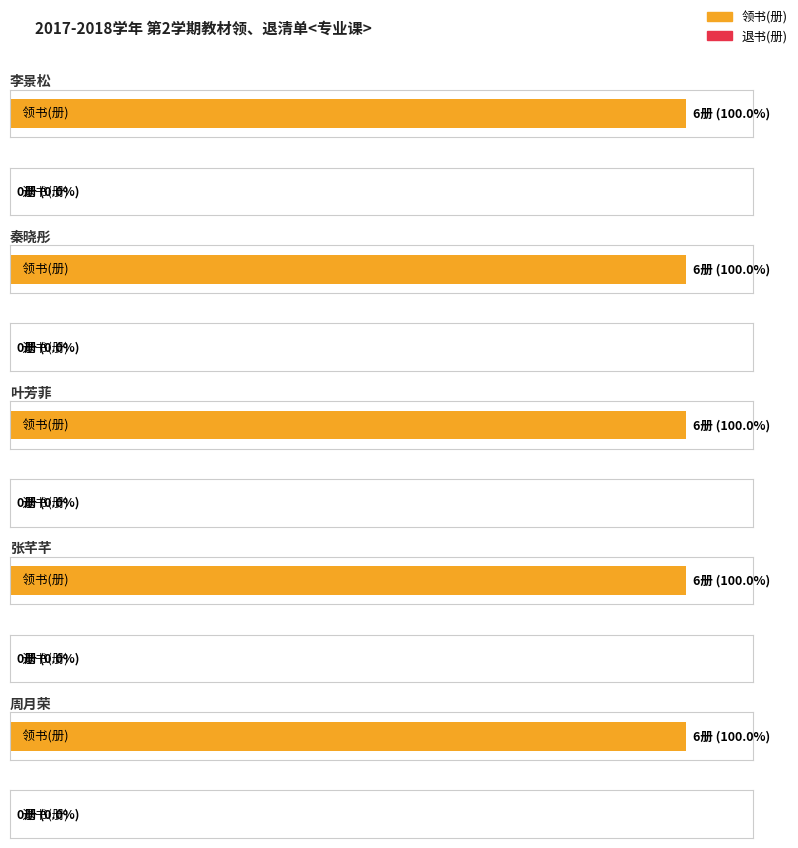

The value of 退书(册) at 秦晓彤 is 0. True or false?

True